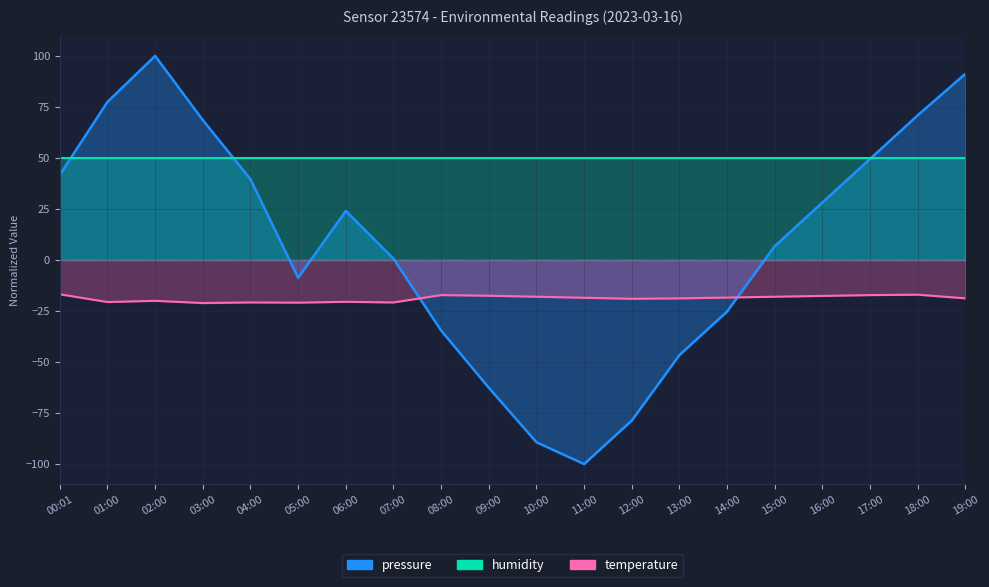

How many negative values does the pressure series have?

8